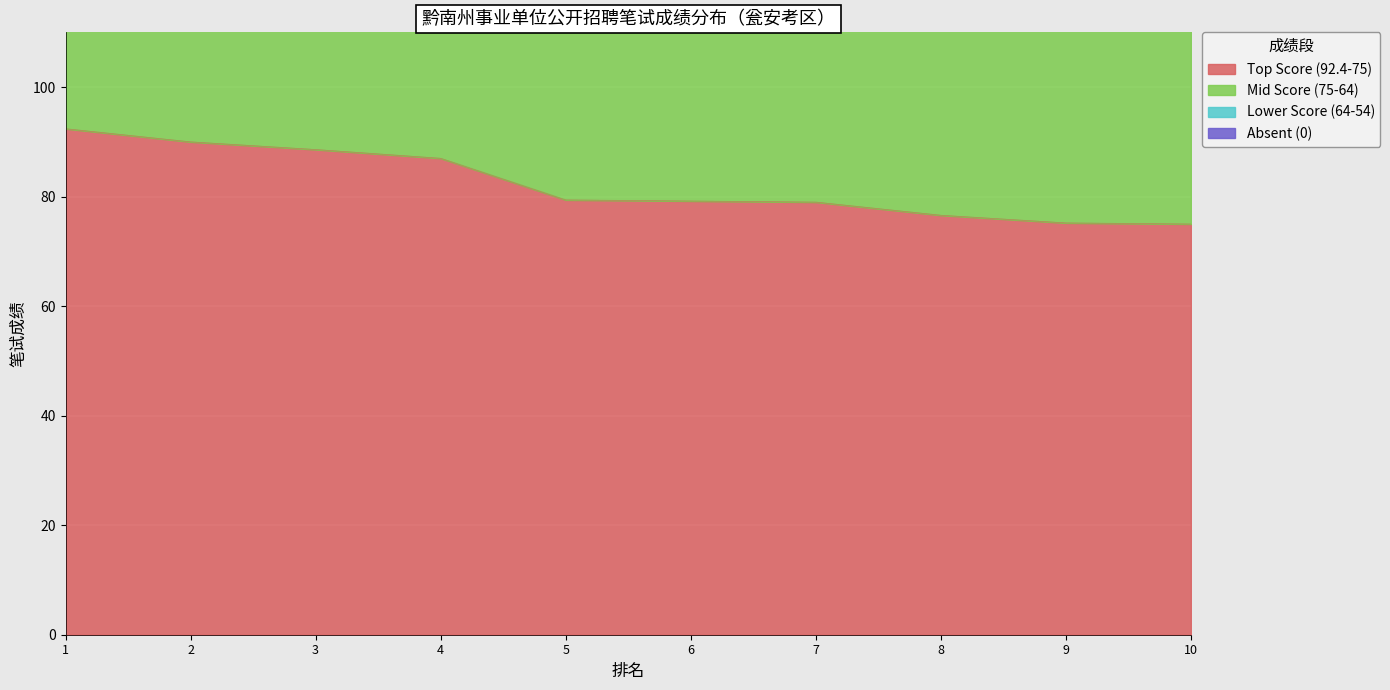

Which category has the lowest value in the Lower Score (64-54) series?

10